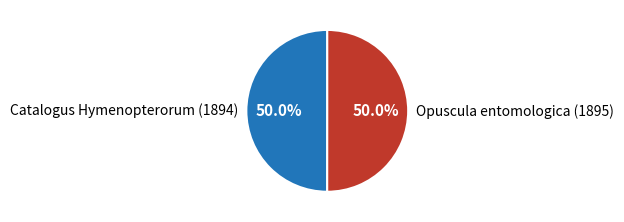

Do Catalogus Hymenopterorum (1894) and Opuscula entomologica (1895) together represent more than half of the pie?

Yes